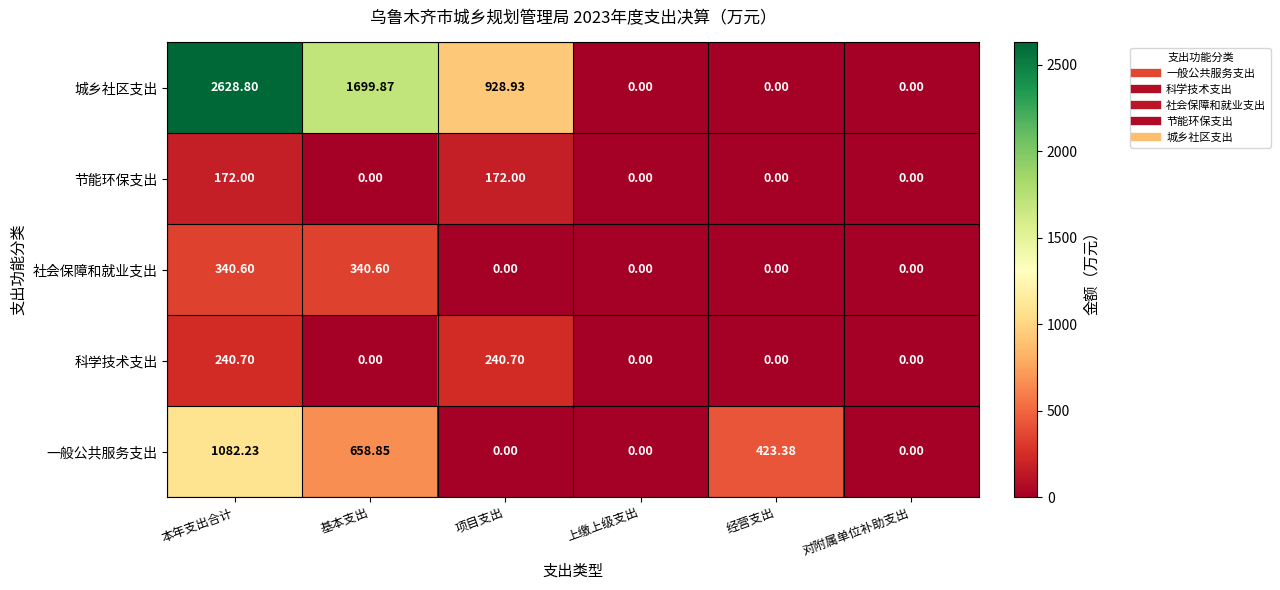

Which series changed the most between 项目支出 and 对附属单位补助支出?

城乡社区支出